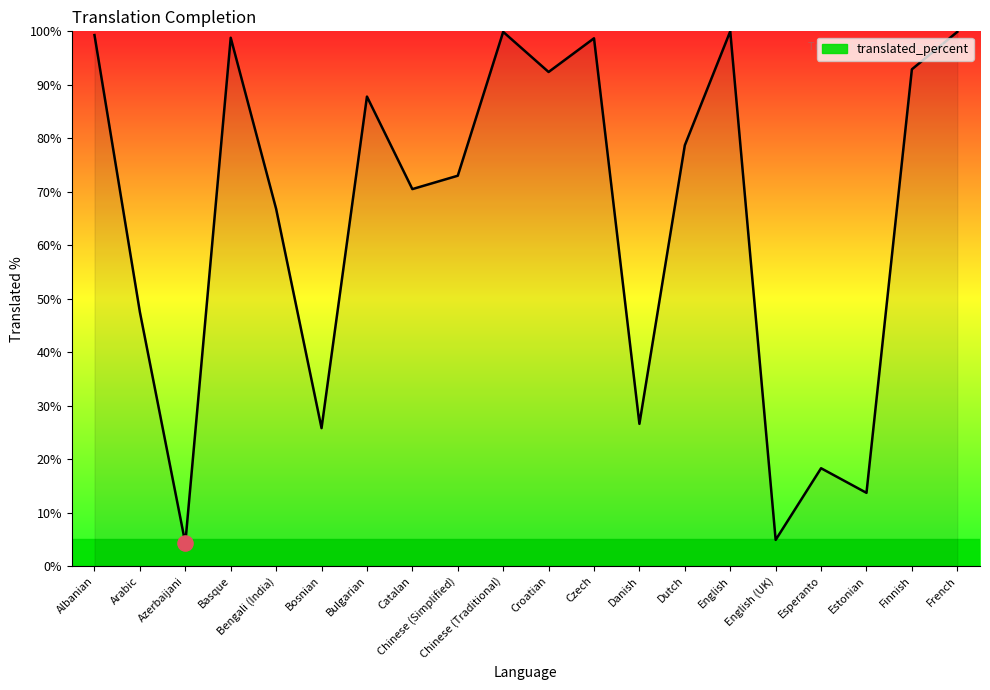

Approximately how many times larger is the value at Danish compared to Basque?

0.3